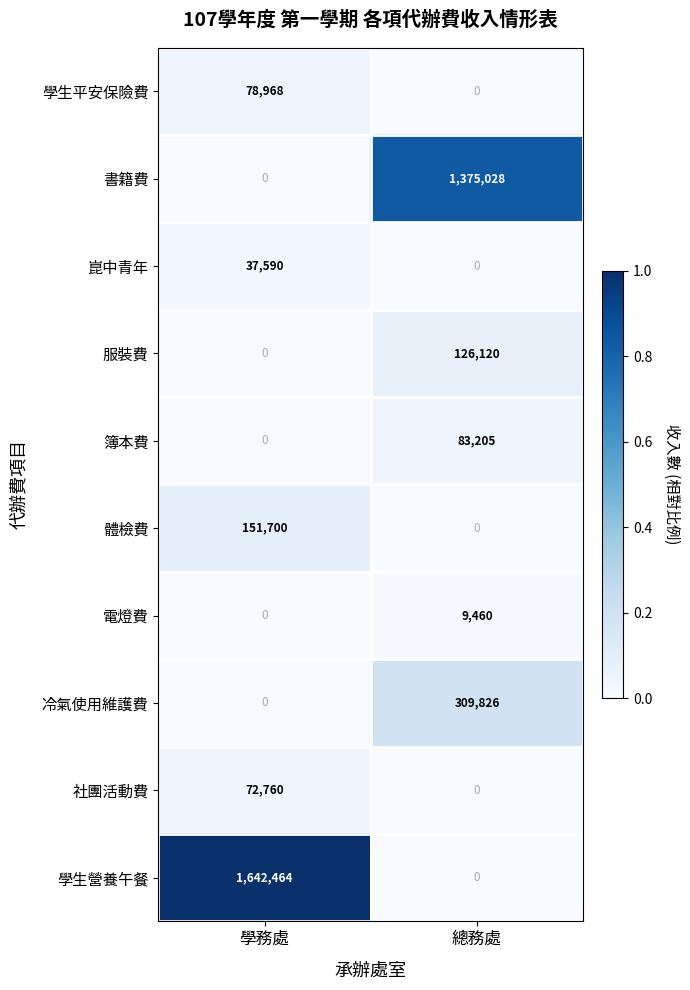

Read the 學生平安保險費 value at 學務處.

78968